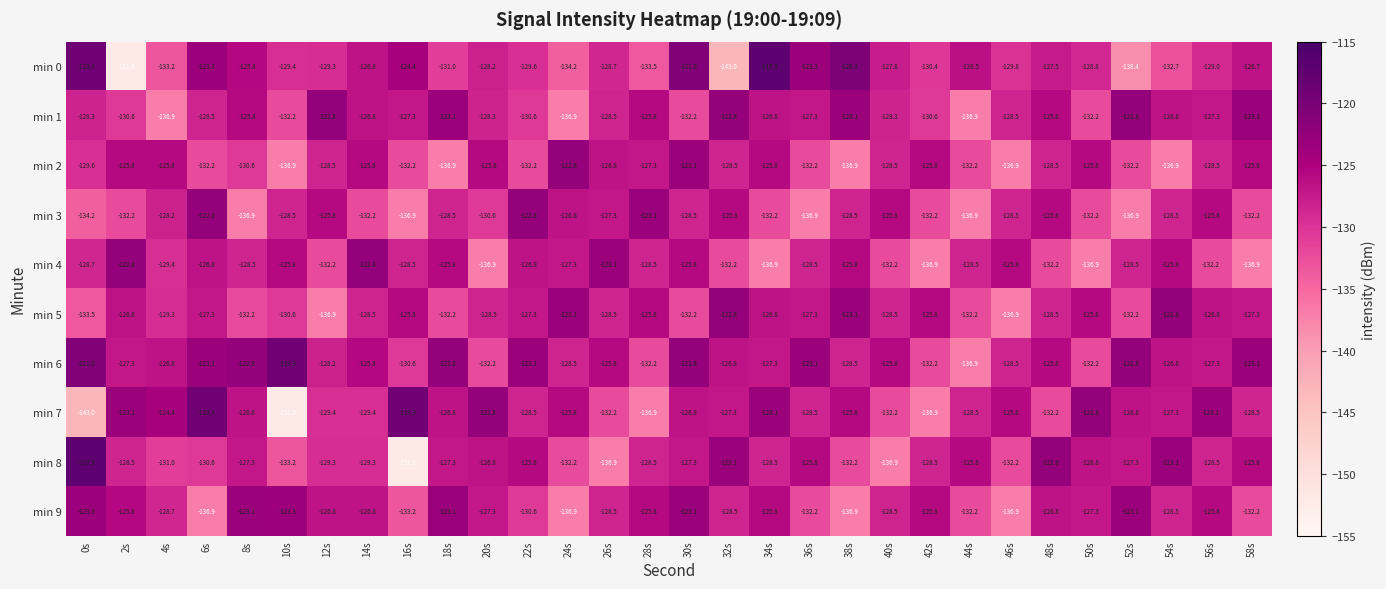

What is the difference between the maximum and minimum values in the min 6 series?

17.6